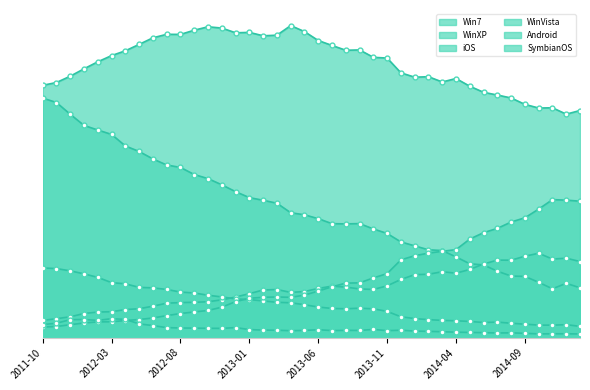

The iOS series shows 8.4 at 2012-12. True or false?

False